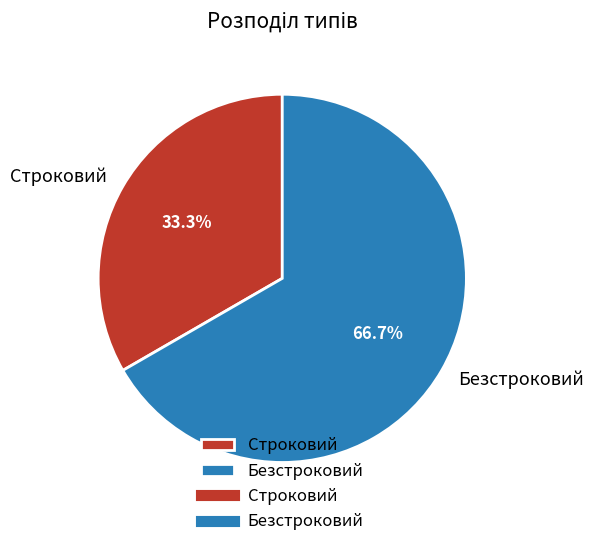

How many segments does this pie chart have?

2